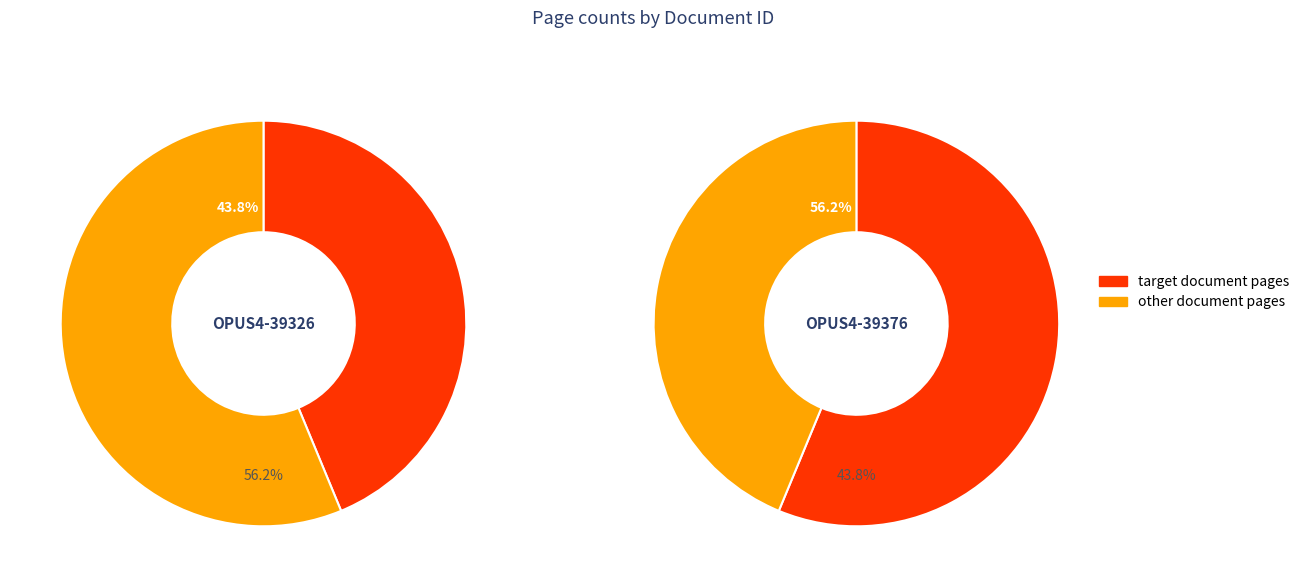

Approximately how many times larger is the value at OPUS4-39376 compared to OPUS4-39326?

1.3